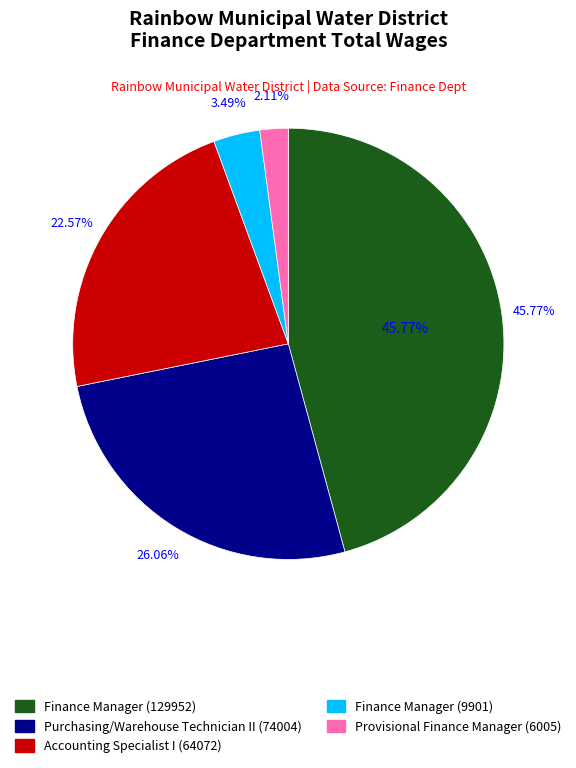

How many slices are in this pie chart?

5